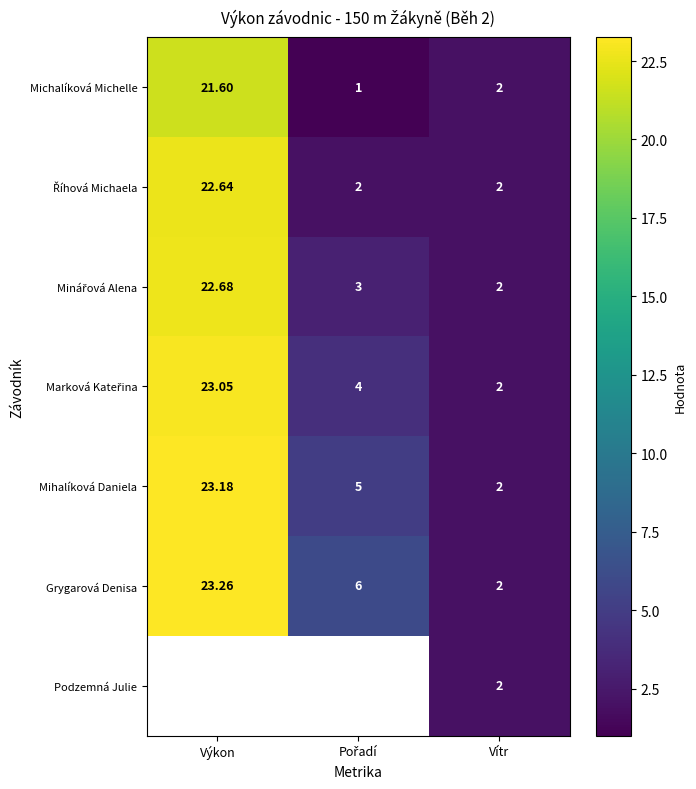

At which label does Grygarová Denisa reach its minimum?

Vítr